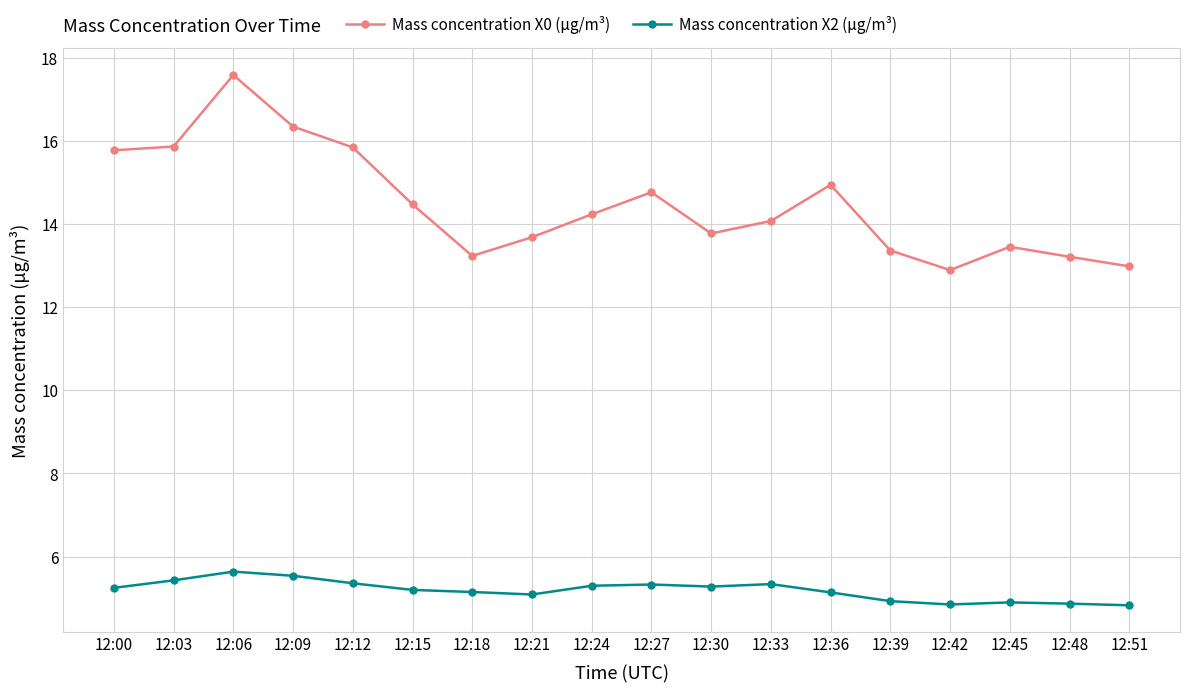

Is the value of Mass concentration X2 (μg/m³) at 12:39 greater than the value of Mass concentration X0 (μg/m³) at 12:42?

No